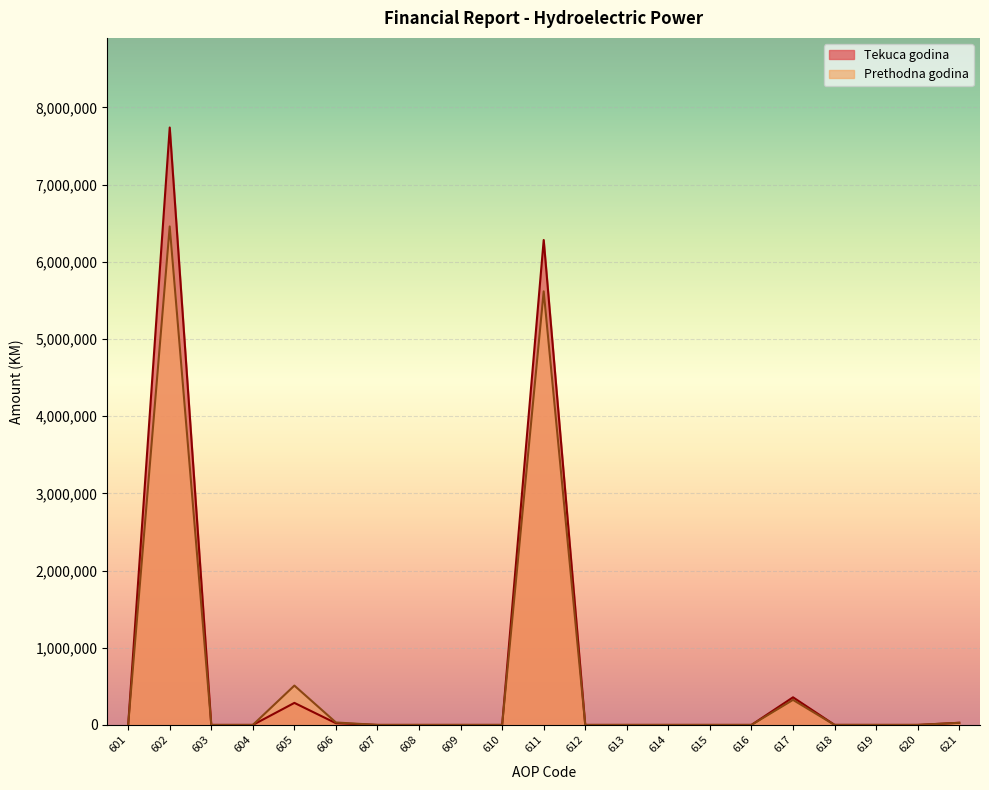

Rank the series by their maximum value, from highest to lowest.

Tekuca godina, Prethodna godina